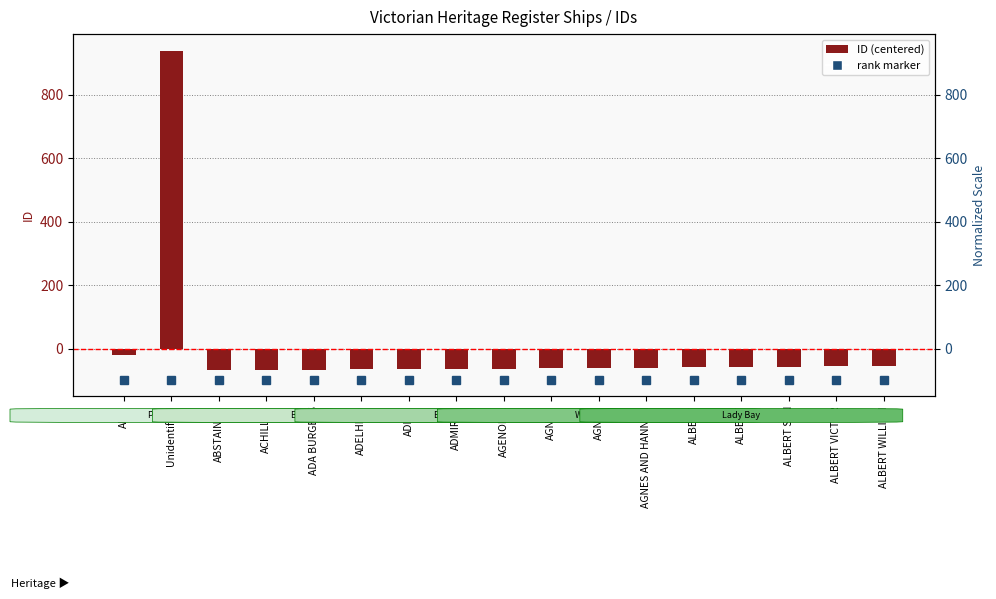

How many data points does each series have?

17